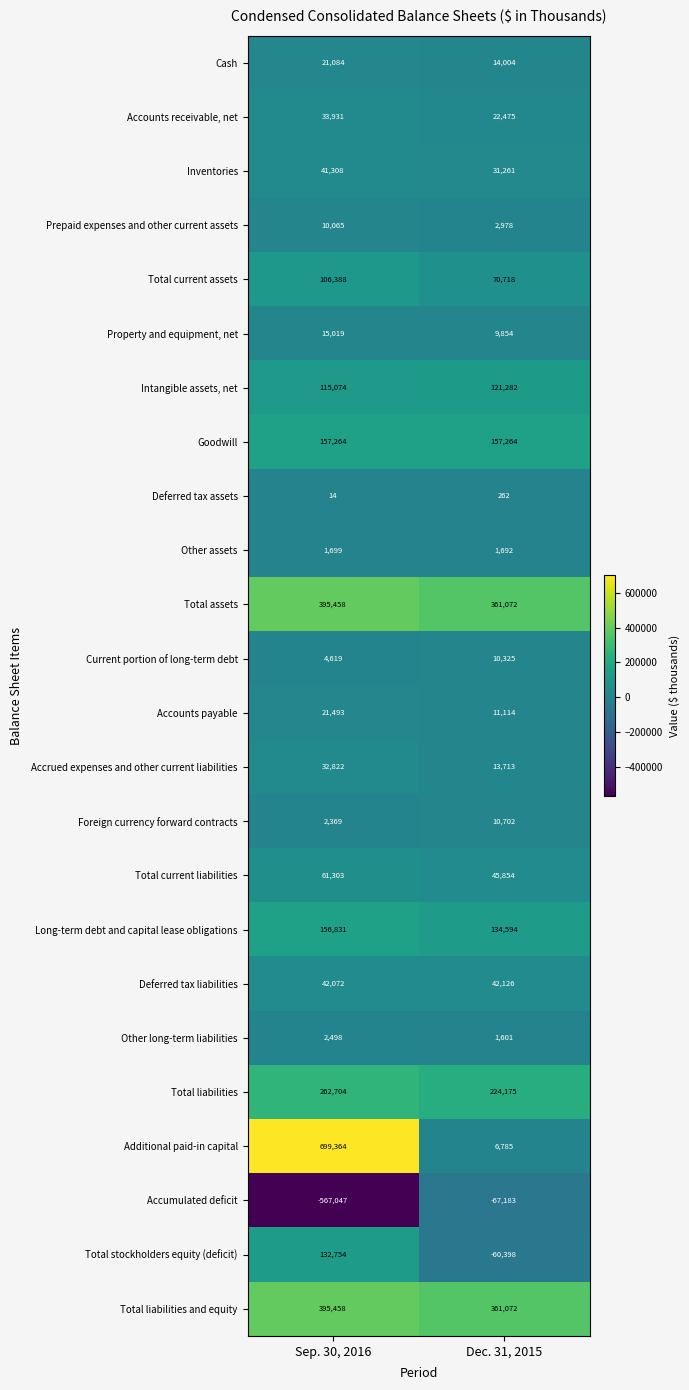

At which category does the chart reach its peak across all series?

Sep. 30, 2016